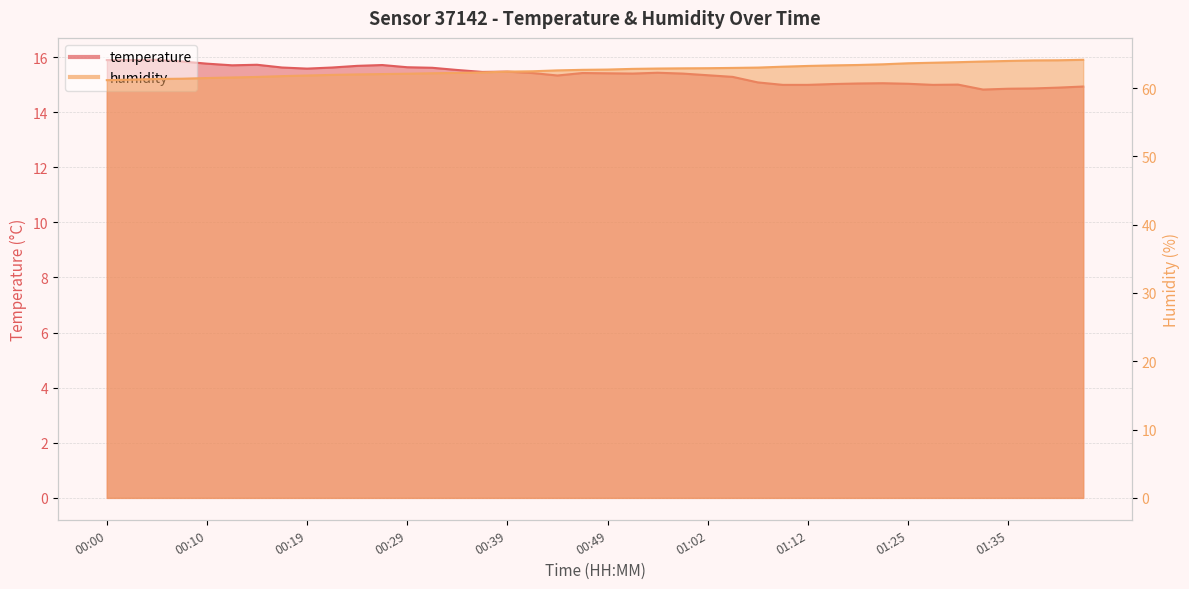

Rank the series by their maximum value, from highest to lowest.

humidity, temperature